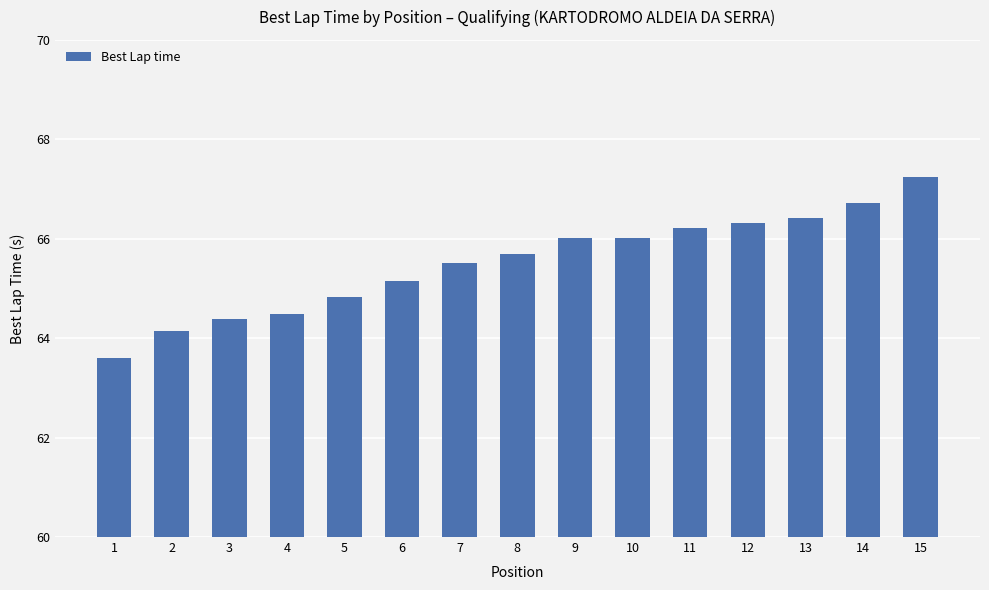

Reading left to right, transcribe all the data shown in this chart.

63.6	64.1	64.4	64.5	64.8	65.2	65.5	65.7	66.0	66.0	66.2	66.3	66.4	66.7	67.2